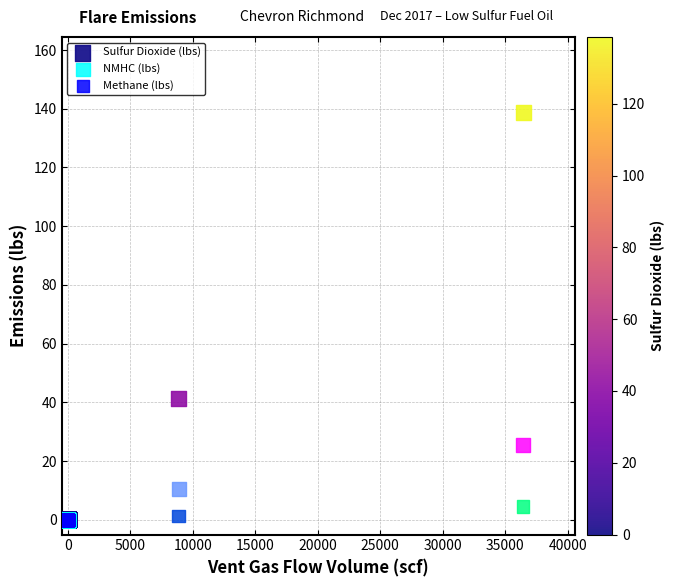

In the Sulfur Dioxide (lbs) series, what Y value is closest to 69?

41.4